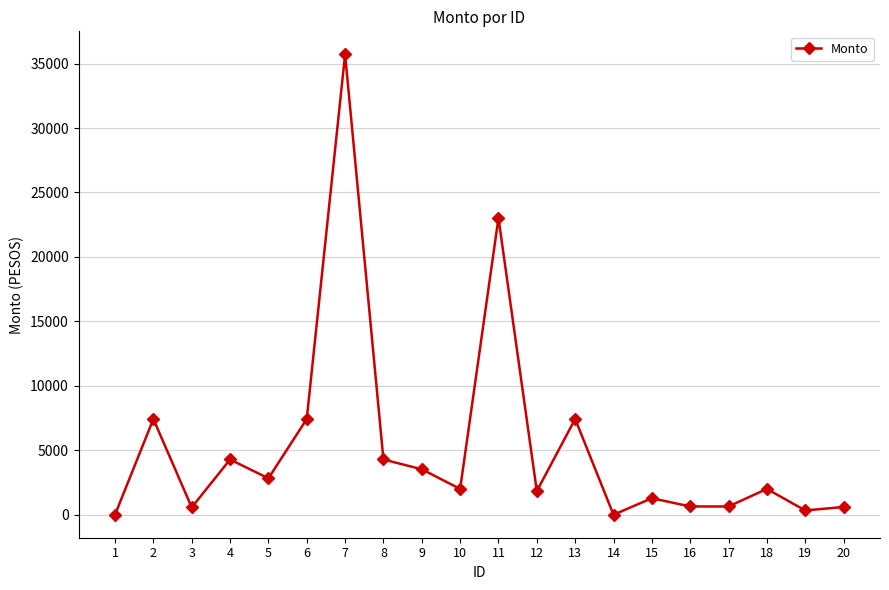

Does the chart have visible grid lines?

Yes